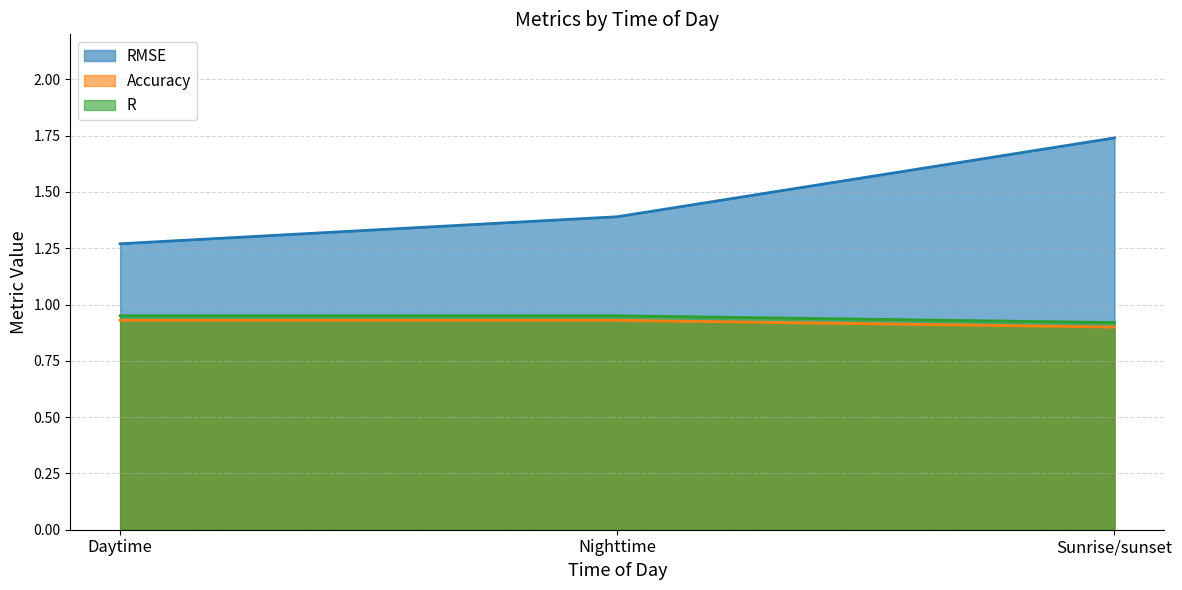

What position from the left is Daytime?

1